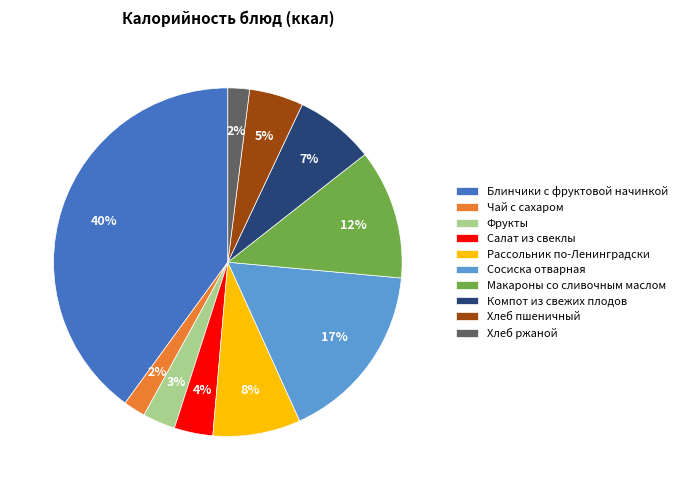

To the nearest percent, what is the average slice percentage?

10%